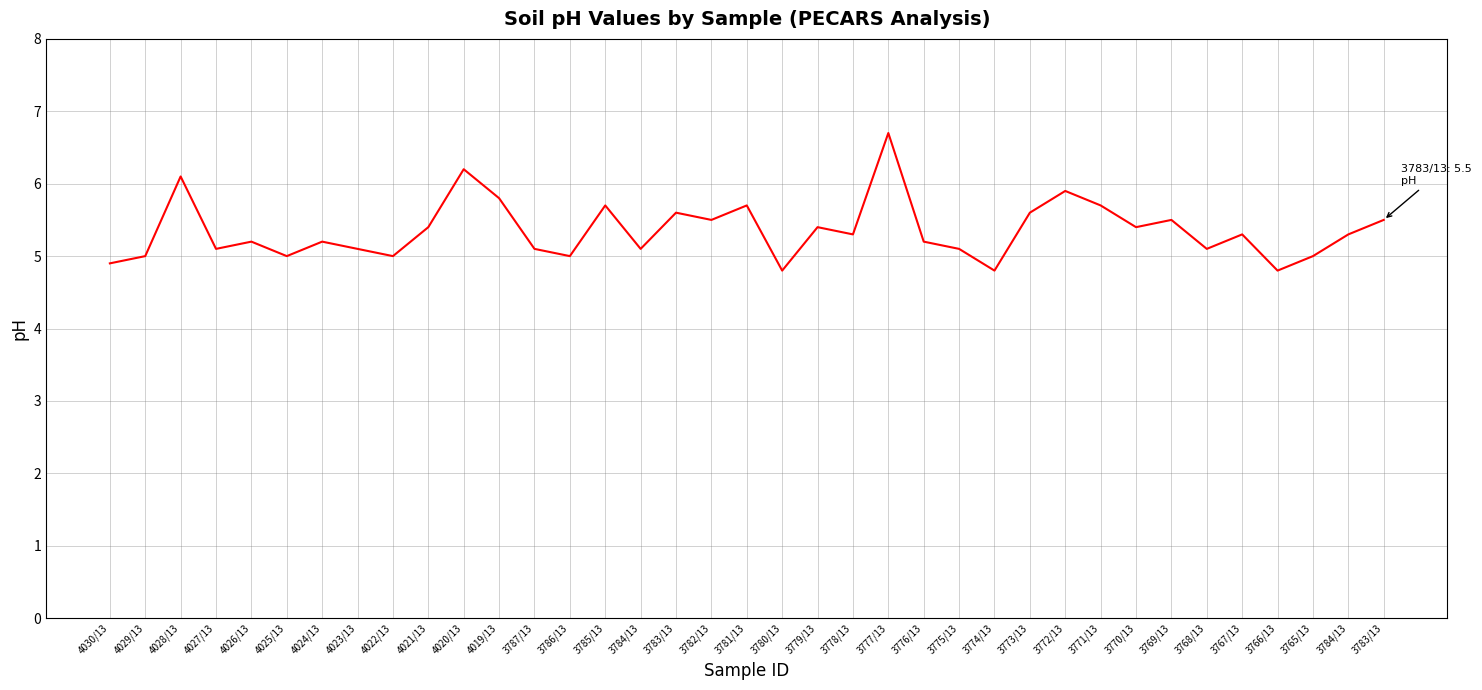

What is the label of the 24th point from the right?

3786/13